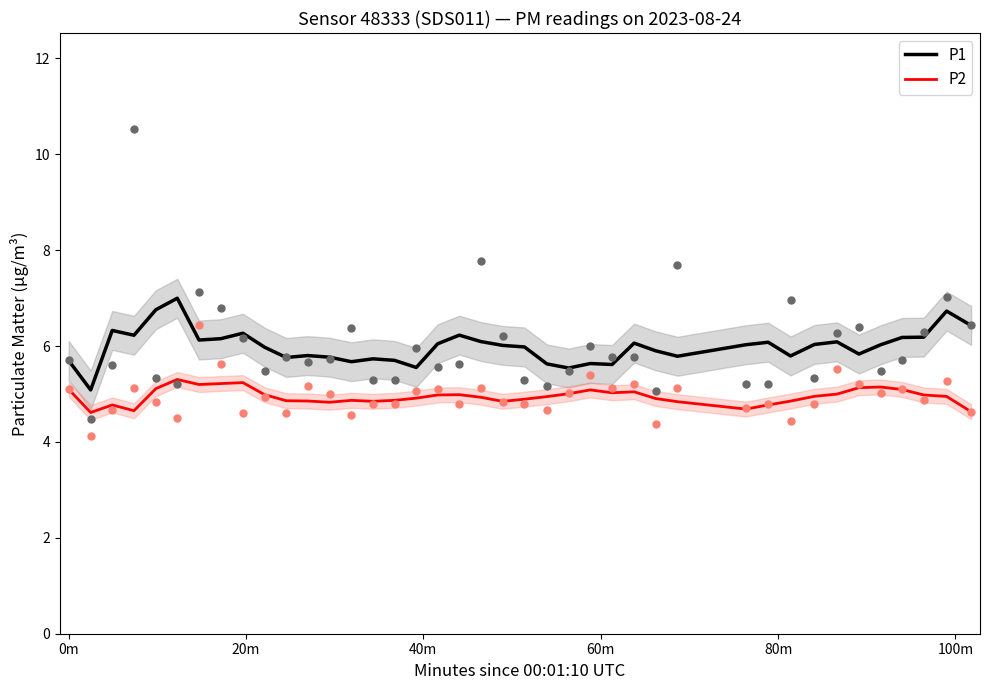

Which series has the widest spread of Y values?

P1